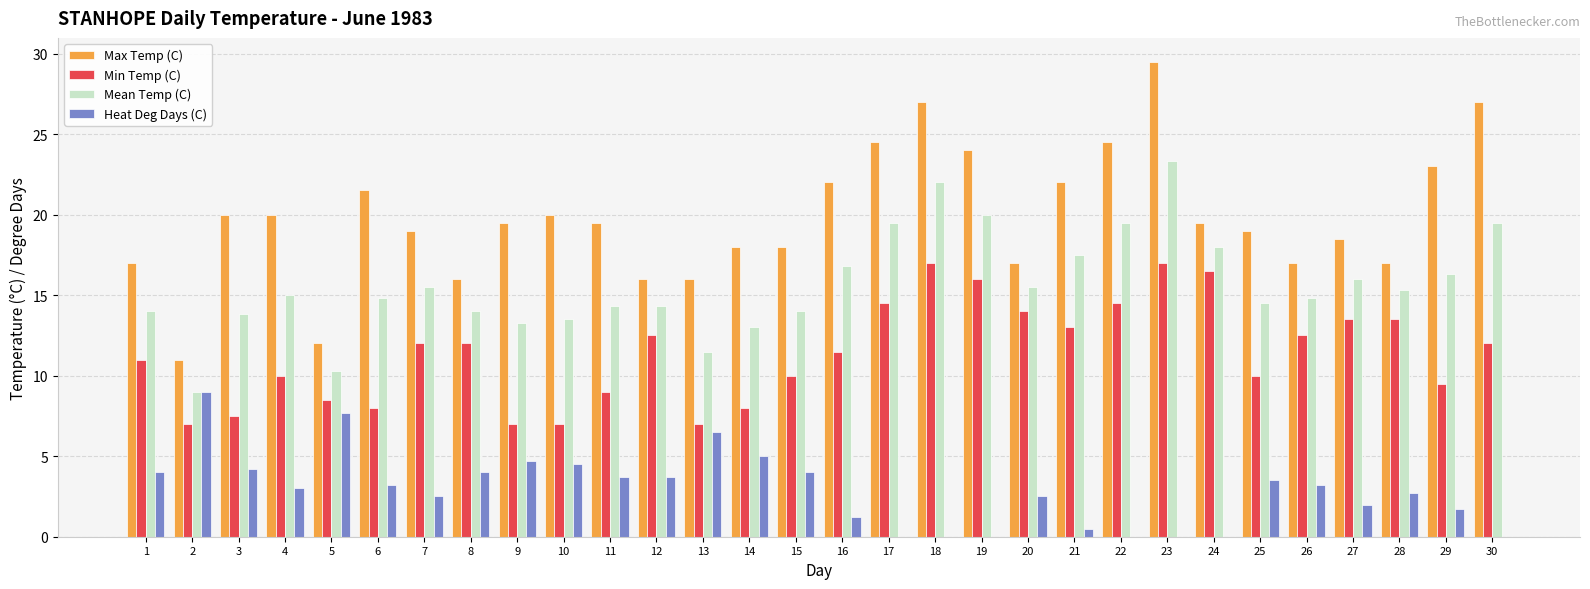

What is the total value across all series at 25?

47.0